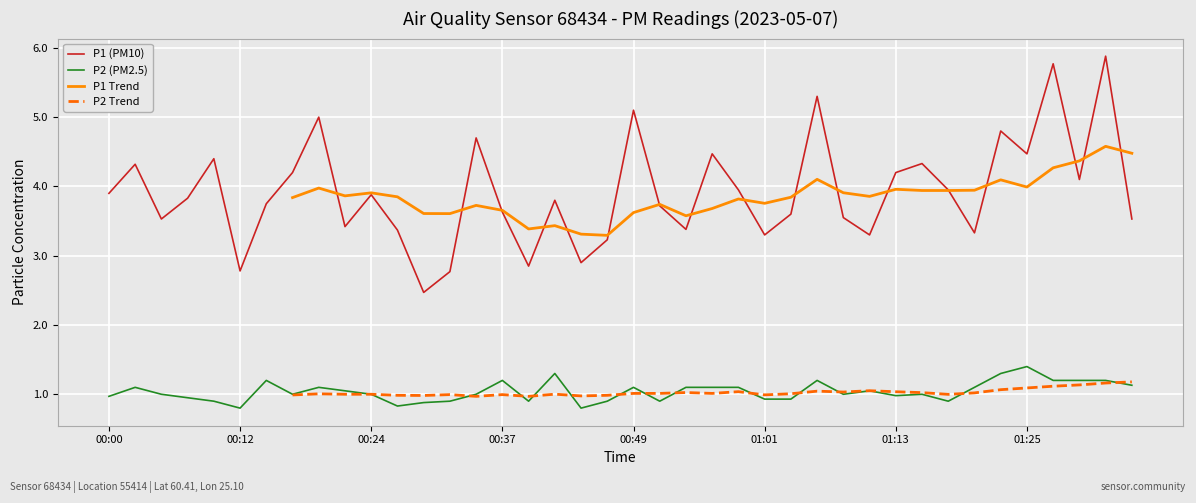

True or false: P2 (PM2.5) and P1 (PM10) cross at least once.

False